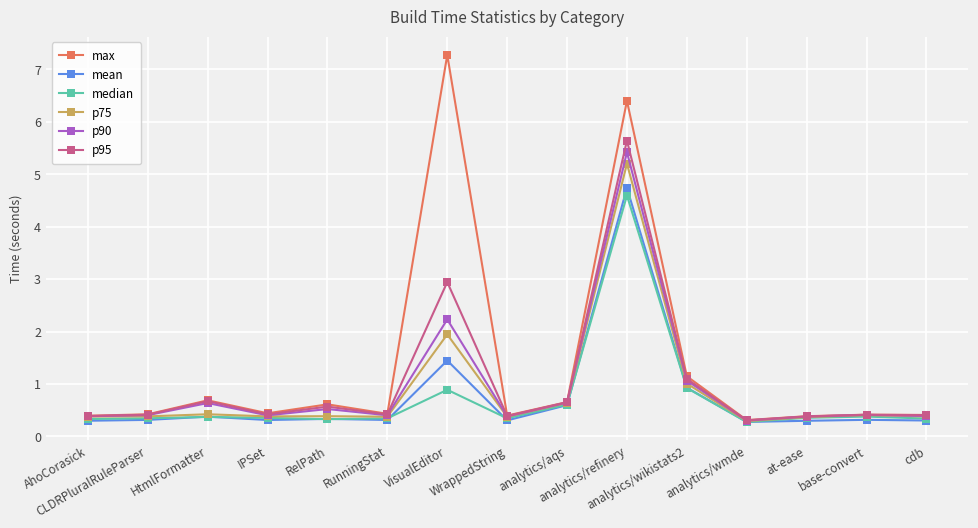

How many categories are shown in the chart?

15